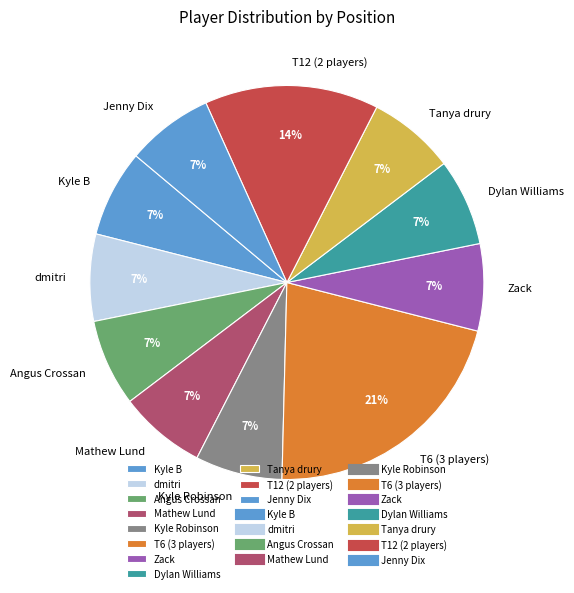

To the nearest percent, what is the average slice percentage?

9%